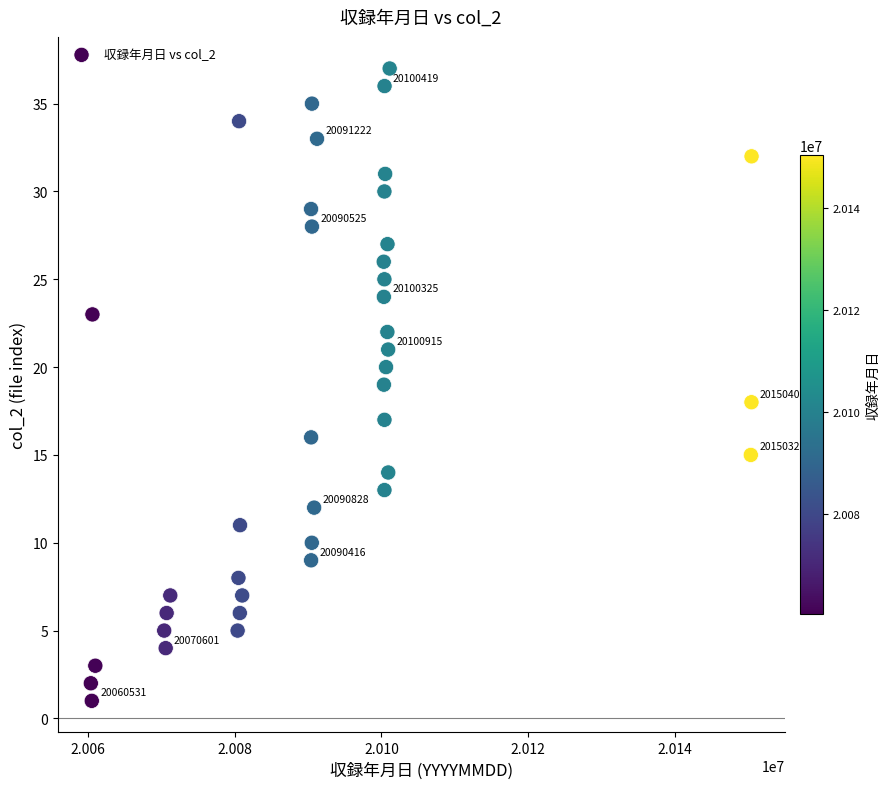

What is the range of Y values (max minus min)?

36